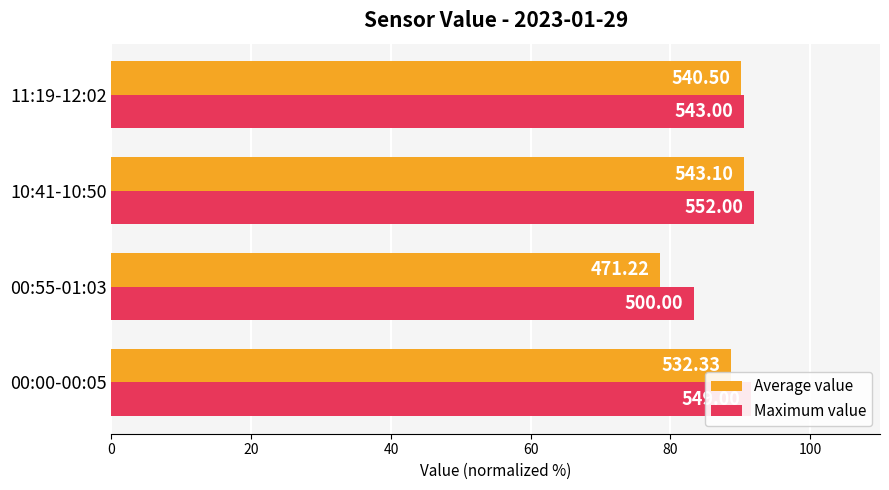

What is the minimum value shown in the chart?

78.5